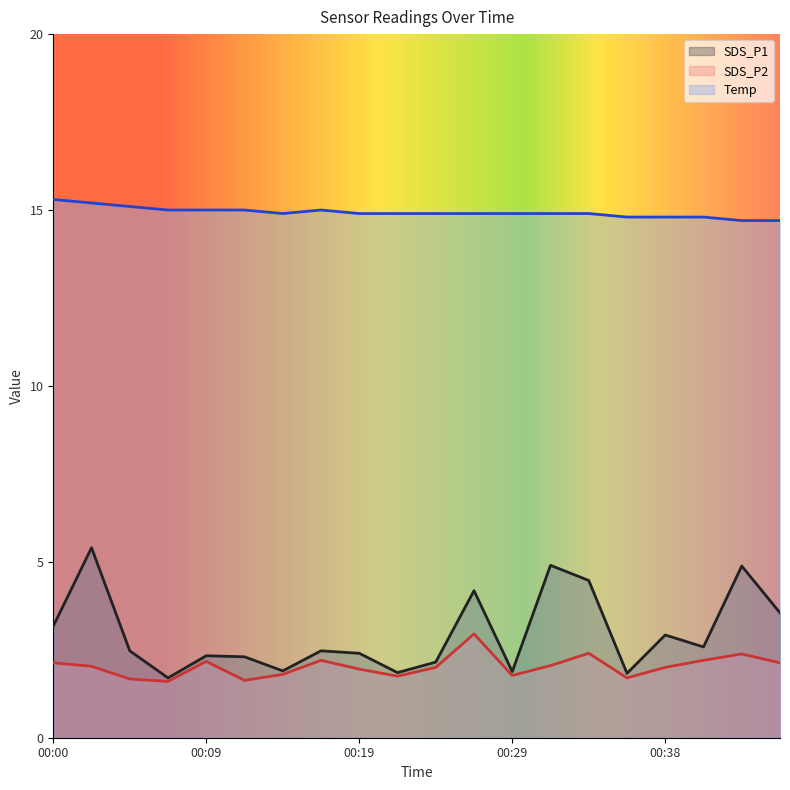

What is the spread (max minus min) of values at 00:19?

13.0